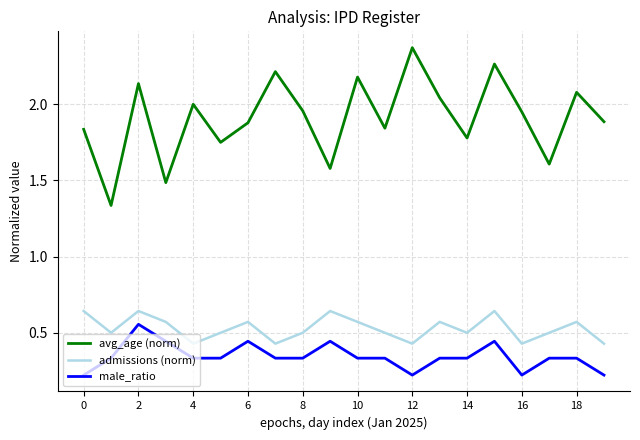

Which series has the widest spread of values?

avg_age (norm)